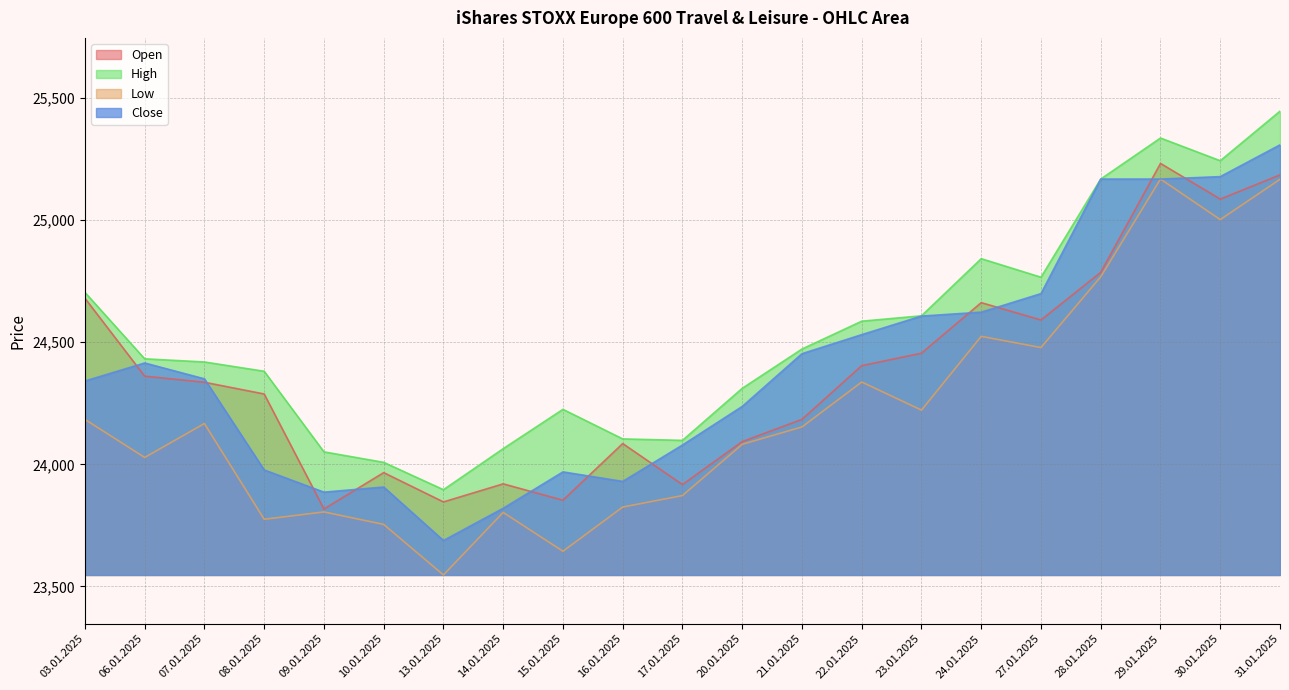

Is the value of High at 08.01.2025 greater than the value of Open at 27.01.2025?

No